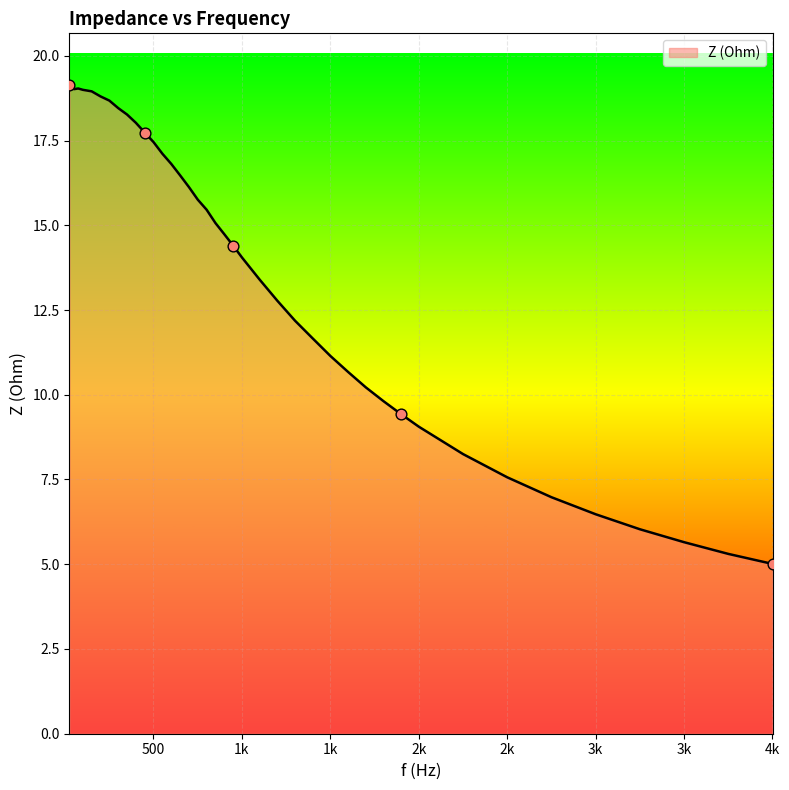

What is the difference between the maximum and minimum values?

14.1